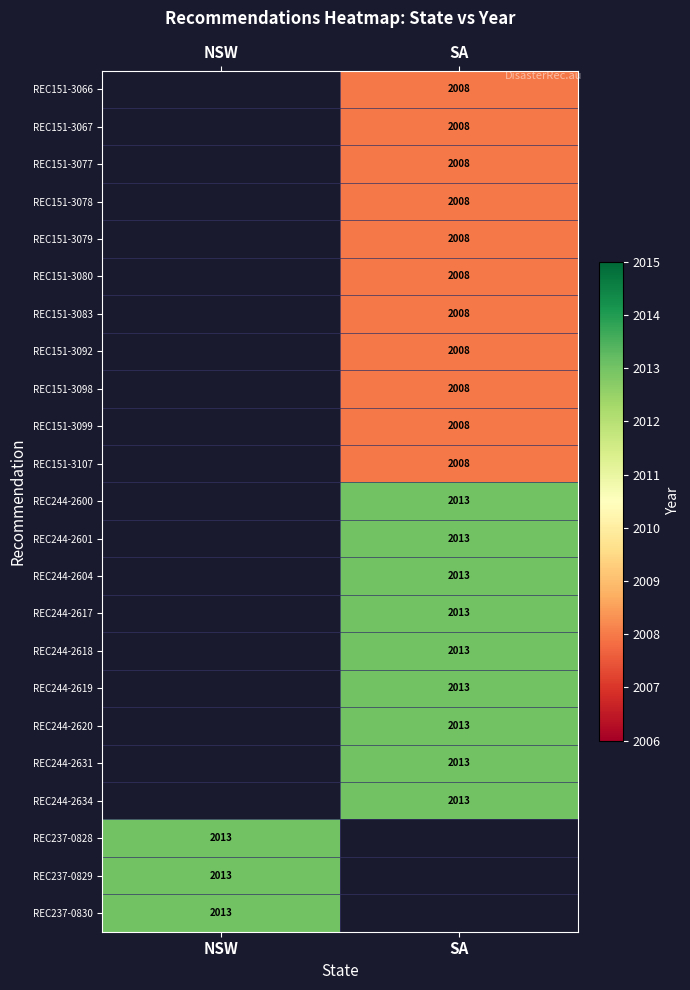

Is it true that REC151-3098 equals 576 at SA?

False